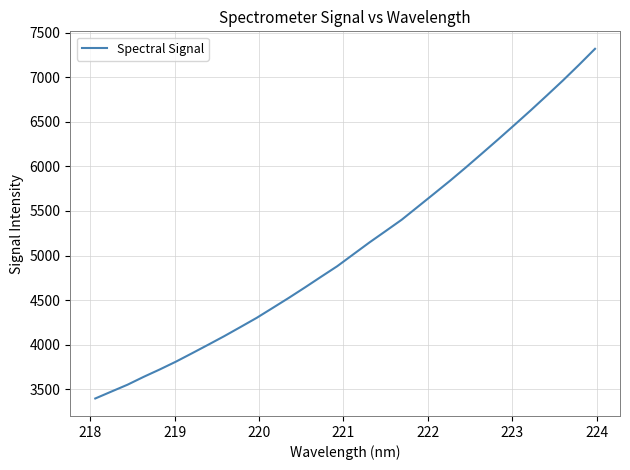

Reading right to left, transcribe all the data shown in this chart.

7319.4	7138.6	6963.0	6794.3	6627.9	6465.7	6305.6	6148.0	5991.5	5839.3	5692.8	5547.2	5401.9	5274.0	5147.1	5013.9	4880.4	4762.1	4642.3	4525.4	4412.4	4300.3	4197.8	4096.2	3999.3	3903.7	3809.6	3722.1	3638.9	3550.8	3473.8	3396.1